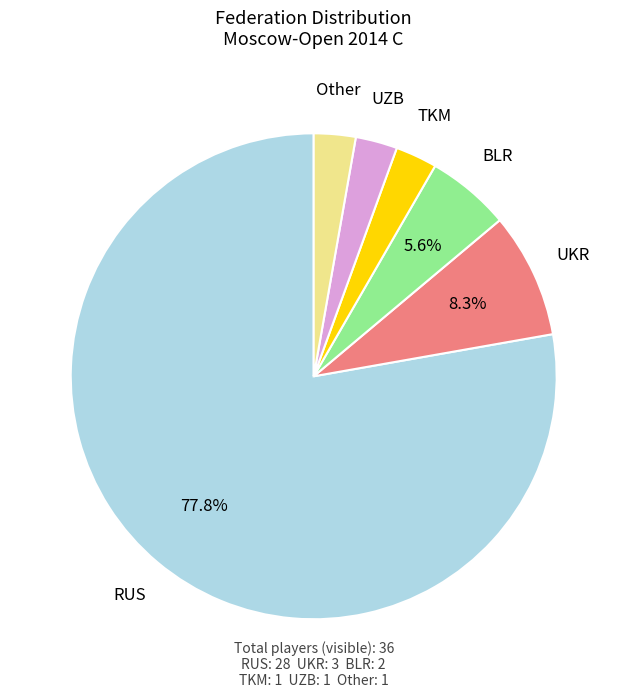

Is there any slice that represents more than half of the pie?

Yes